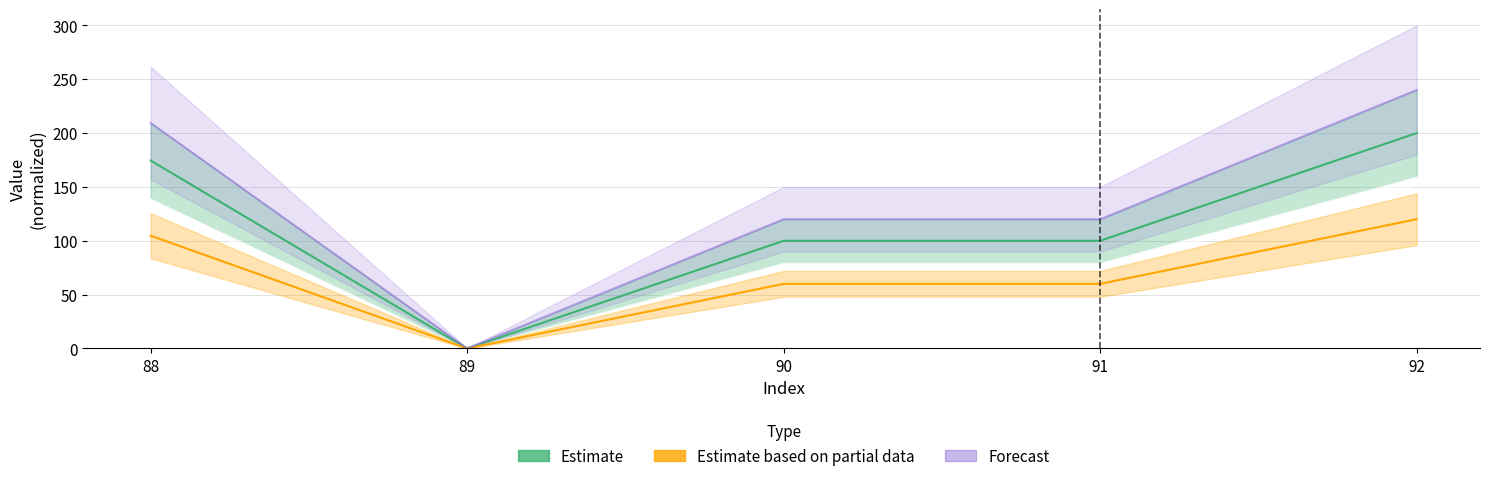

At how many categories does at least one series exceed 116?

4